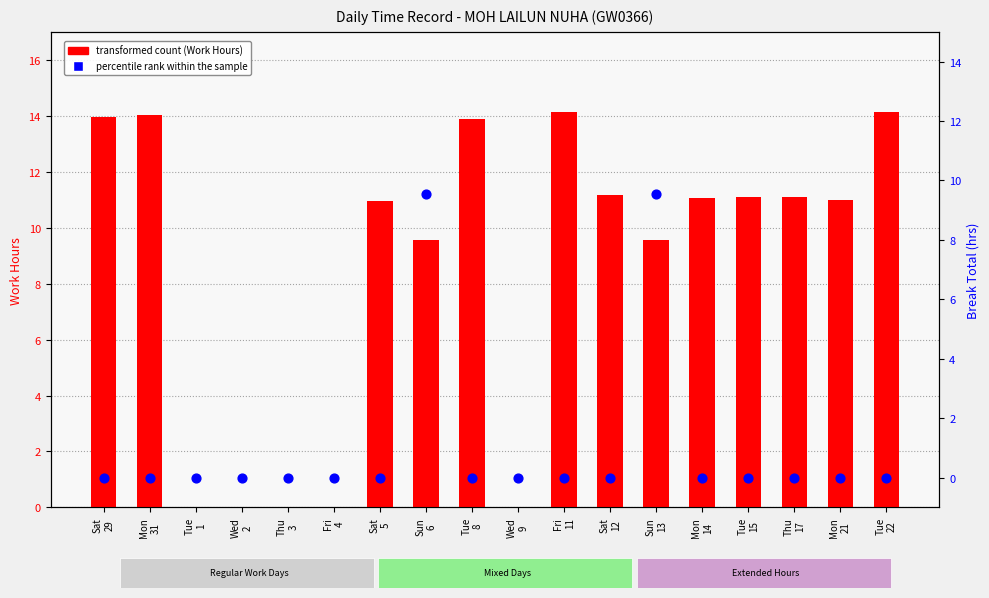

Which series reaches the maximum Y coordinate?

transformed count (Work Hours)